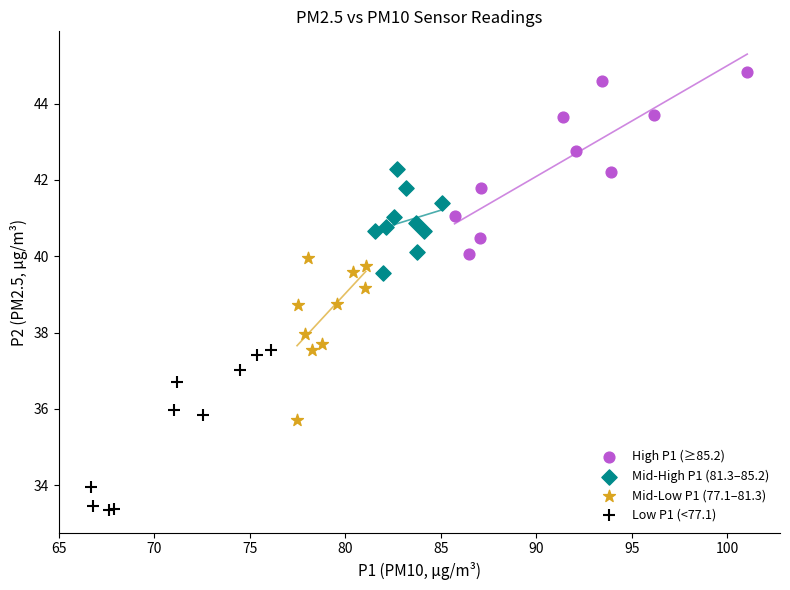

What are all the series names shown in the legend?

High P1 (≥85.2), Mid-High P1 (81.3–85.2), Mid-Low P1 (77.1–81.3), Low P1 (<77.1)